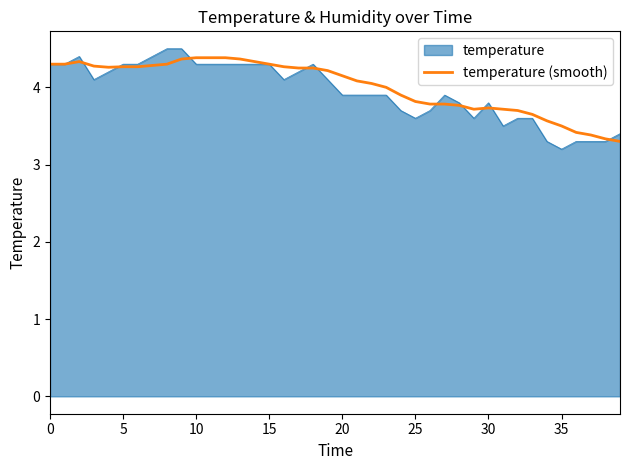

What is the smallest value displayed?

3.2